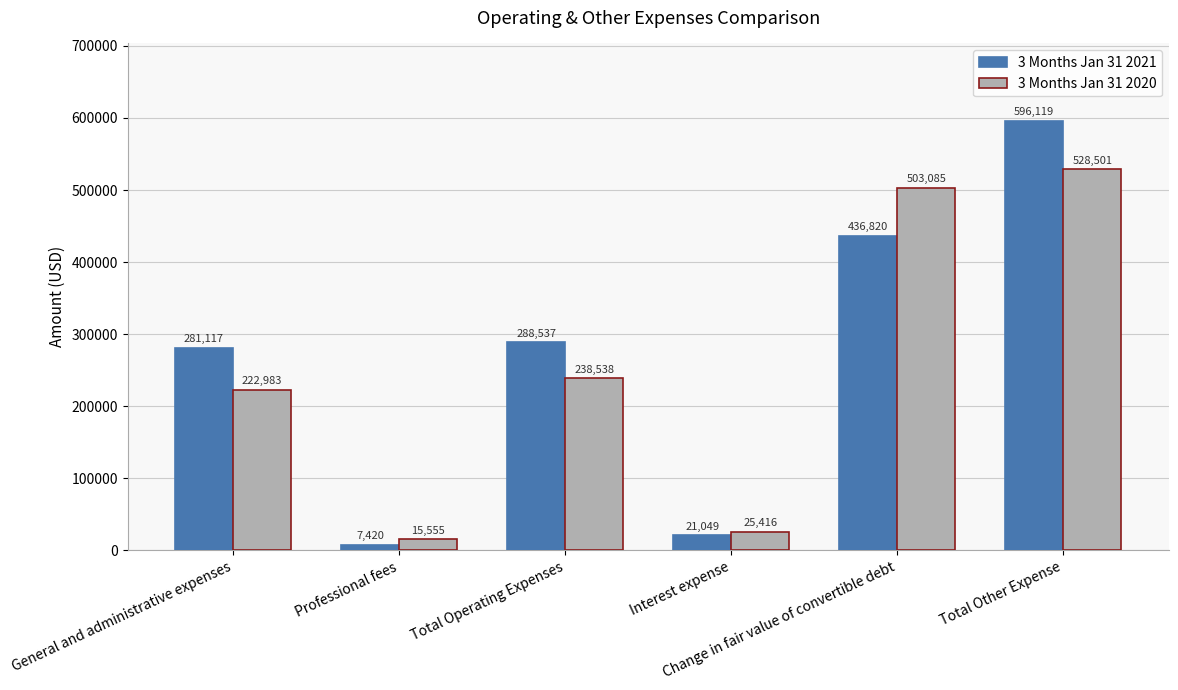

What is the total value across all series at Total Other Expense?

1124620